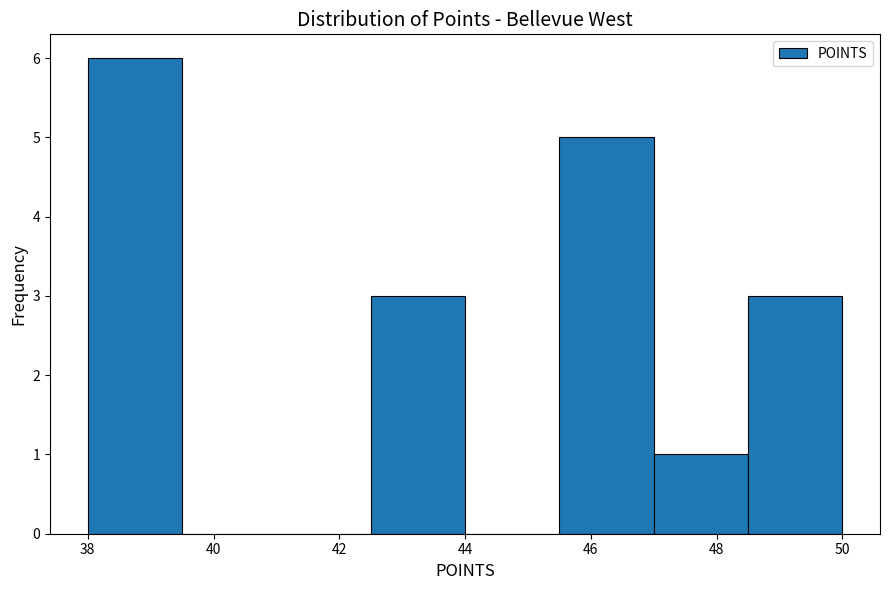

Reading left to right, list every bar in this chart as the range it spans on the x-axis followed by its height. Neither the bar edges nor the heights are printed on the chart, so give them approximately, as read against the axes.

38.0 to 39.5: 6
39.5 to 41.0: 0
41.0 to 42.5: 0
42.5 to 44.0: 3
44.0 to 45.5: 0
45.5 to 47.0: 5
47.0 to 48.5: 1
48.5 to 50.0: 3